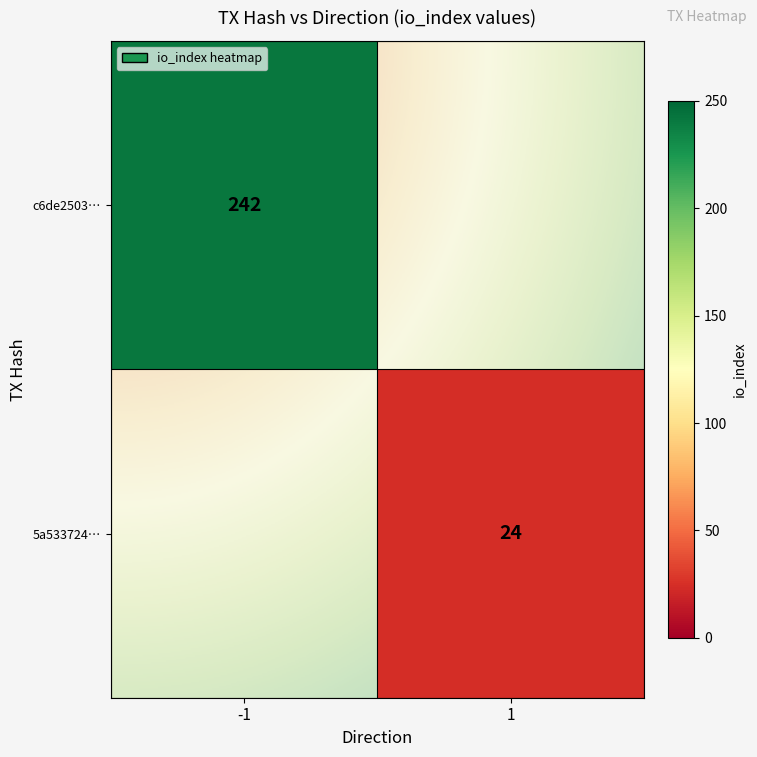

At how many categories does at least one series exceed 74?

1